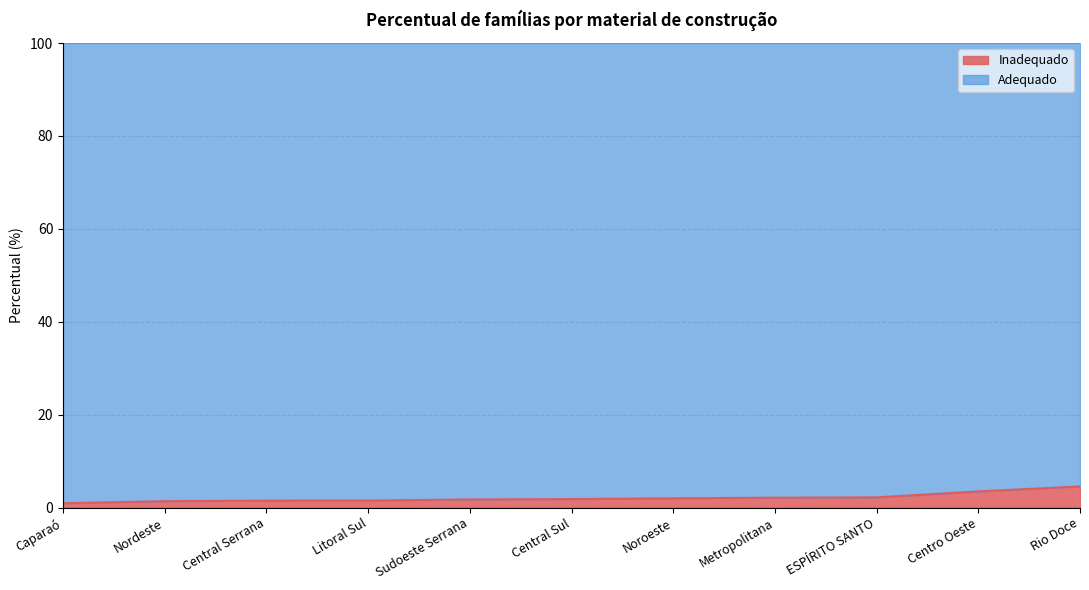

What is the value of the 10th point from the left?

3.5